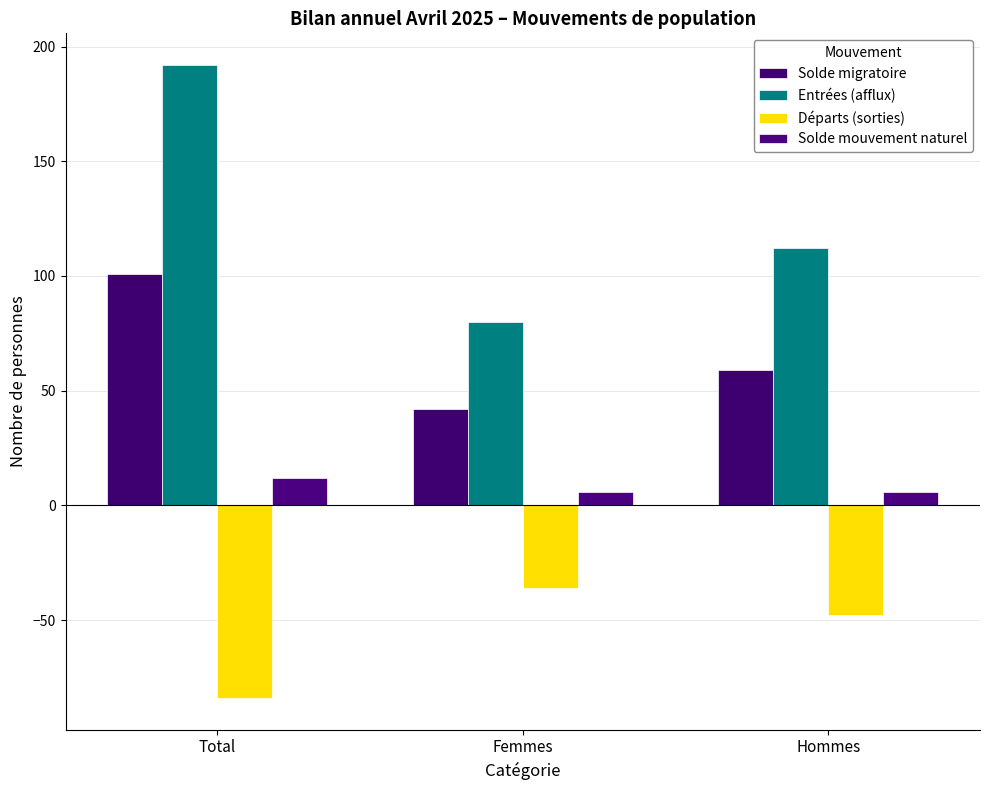

What is the sum of all Solde migratoire values?

202